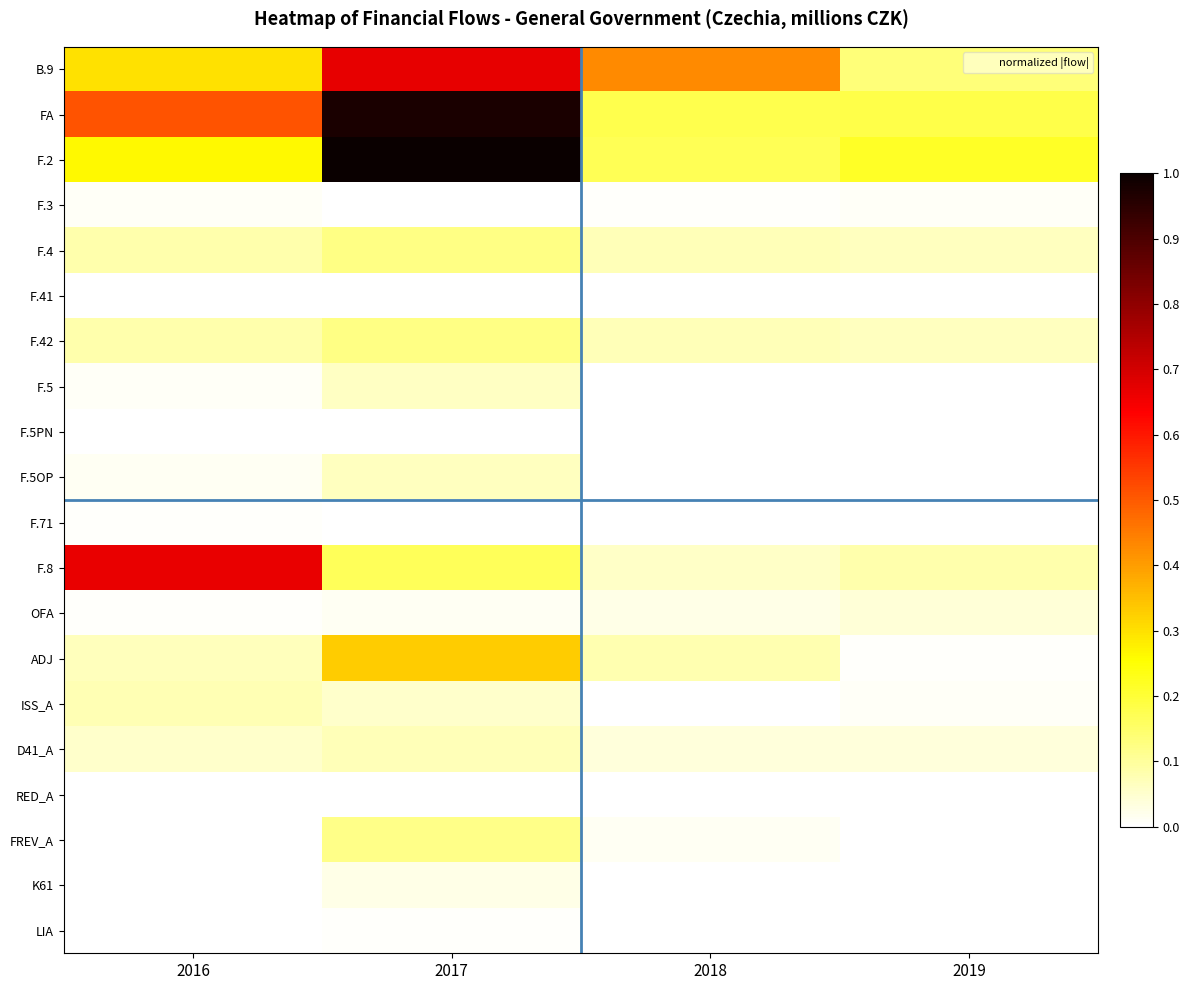

How many data points does each series have?

4